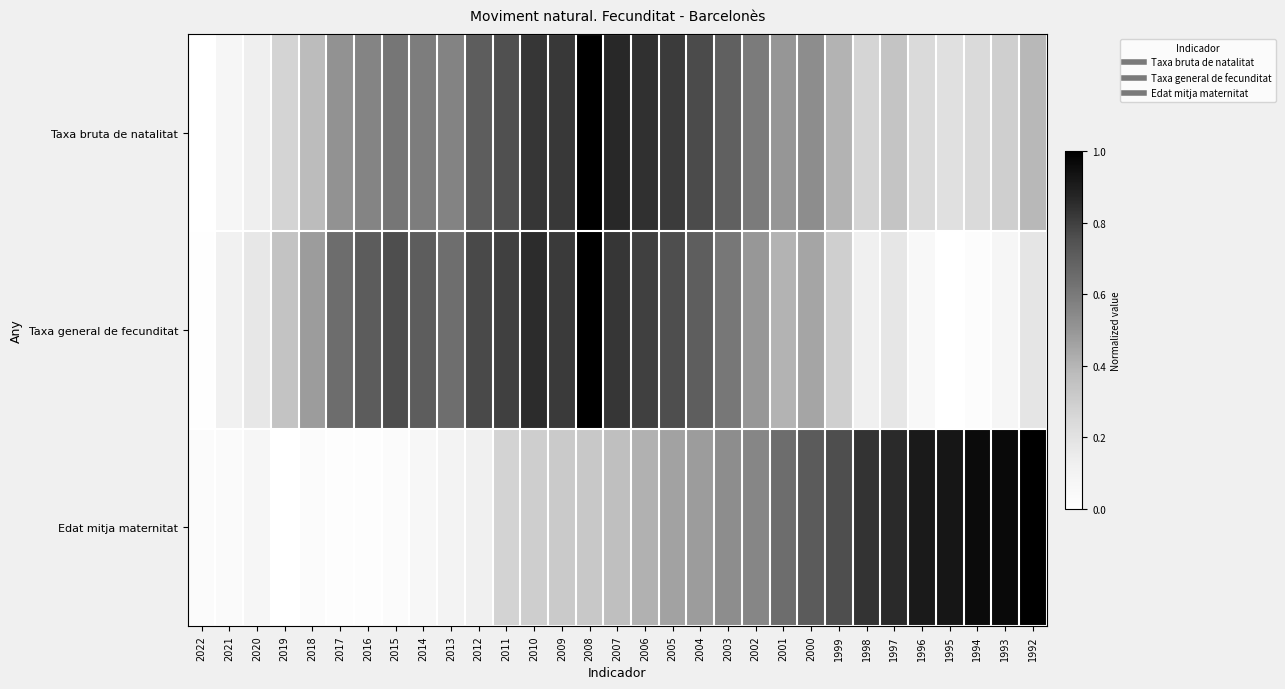

Reading left to right, what are all the values shown in this chart?

Taxa bruta de natalitat: 2022=0.0	2021=0.1	2020=0.1	2019=0.3	2018=0.4	2017=0.5	2016=0.6	2015=0.6	2014=0.6	2013=0.6	2012=0.7	2011=0.8	2010=0.8	2009=0.8	2008=1.0	2007=0.9	2006=0.8	2005=0.8	2004=0.8	2003=0.7	2002=0.6	2001=0.5	2000=0.5	1999=0.4	1998=0.3	1997=0.3	1996=0.2	1995=0.2	1994=0.2	1993=0.3	1992=0.4
Taxa general de fecunditat: 2022=0.0	2021=0.1	2020=0.2	2019=0.3	2018=0.5	2017=0.6	2016=0.7	2015=0.8	2014=0.7	2013=0.6	2012=0.8	2011=0.8	2010=0.9	2009=0.8	2008=1.0	2007=0.8	2006=0.8	2005=0.8	2004=0.7	2003=0.6	2002=0.5	2001=0.4	2000=0.5	1999=0.3	1998=0.1	1997=0.2	1996=0.1	1995=0.0	1994=0.0	1993=0.1	1992=0.2
Edat mitja maternitat: 2022=0.0	2021=0.0	2020=0.1	2019=0.0	2018=0.0	2017=0.0	2016=0.0	2015=0.0	2014=0.1	2013=0.1	2012=0.1	2011=0.3	2010=0.3	2009=0.3	2008=0.3	2007=0.4	2006=0.4	2005=0.5	2004=0.5	2003=0.5	2002=0.6	2001=0.6	2000=0.7	1999=0.8	1998=0.8	1997=0.9	1996=0.9	1995=0.9	1994=1.0	1993=1.0	1992=1.0